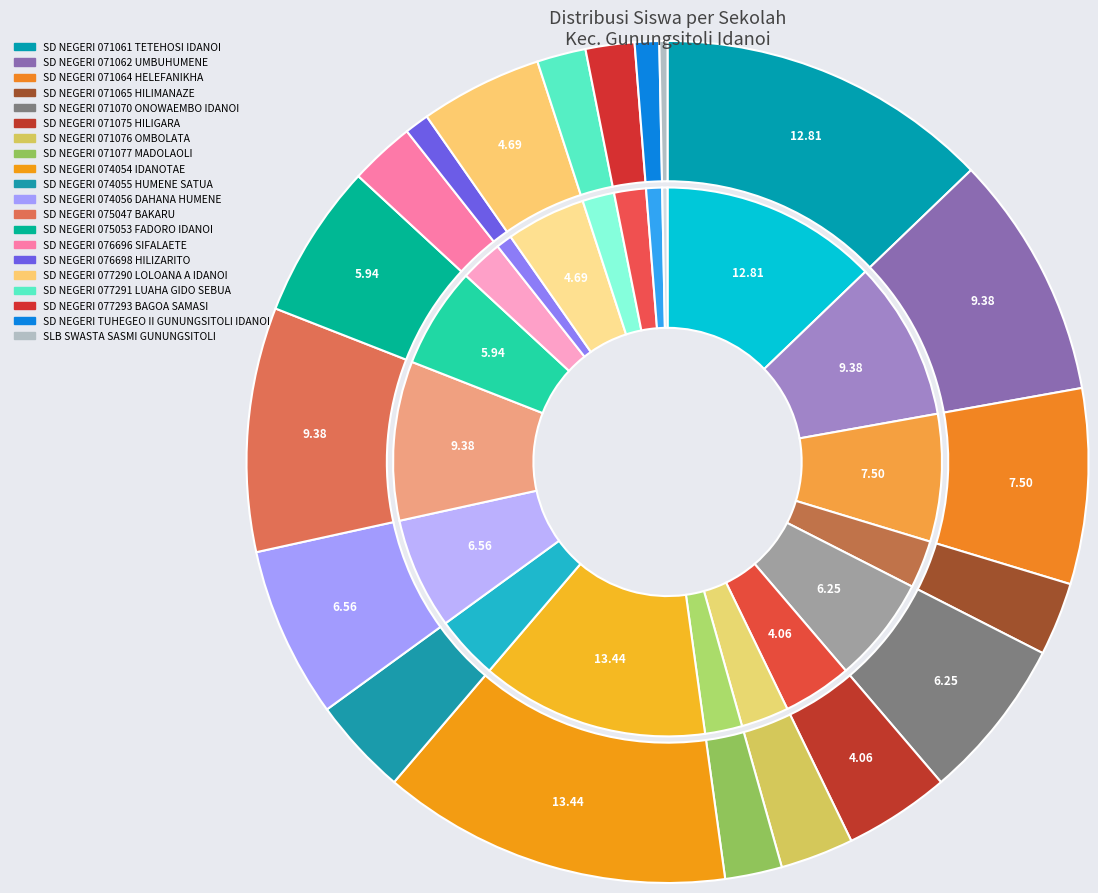

What is the ratio of the value at SD NEGERI 071077 MADOLAOLI to the value at SD NEGERI 071075 HILIGARA?

0.5